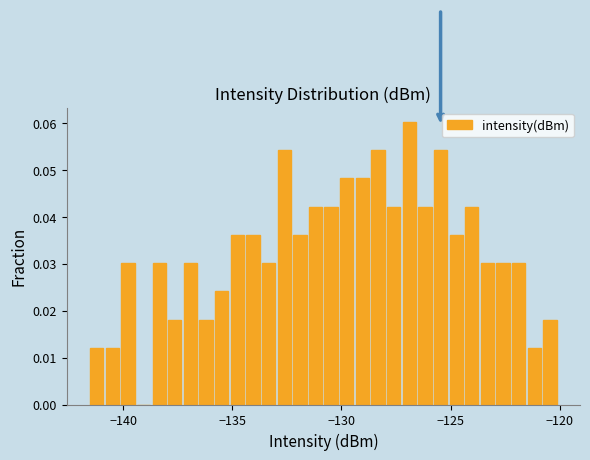

Read against the x-axis, roughly where is the centre of the tallest bar?

-127.0